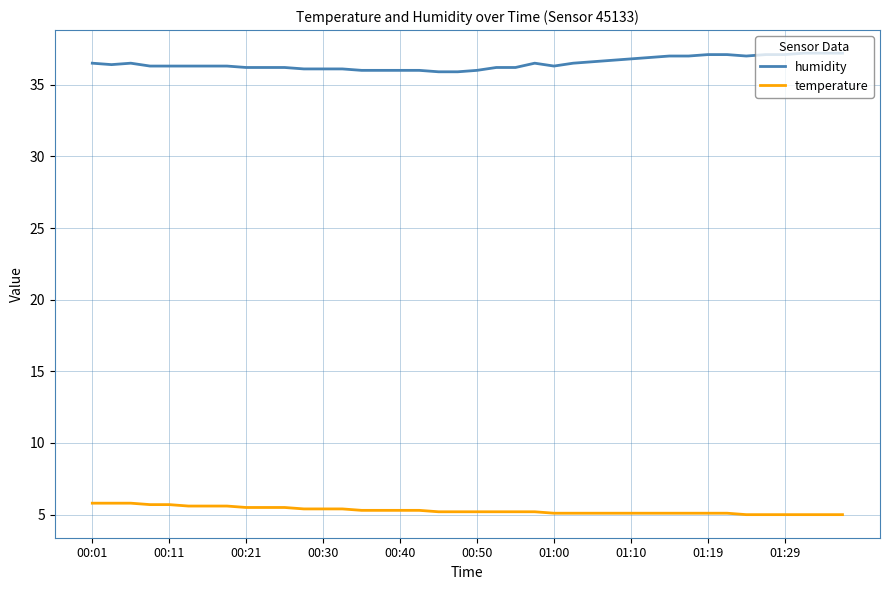

What is the sum of all humidity values?

1459.3